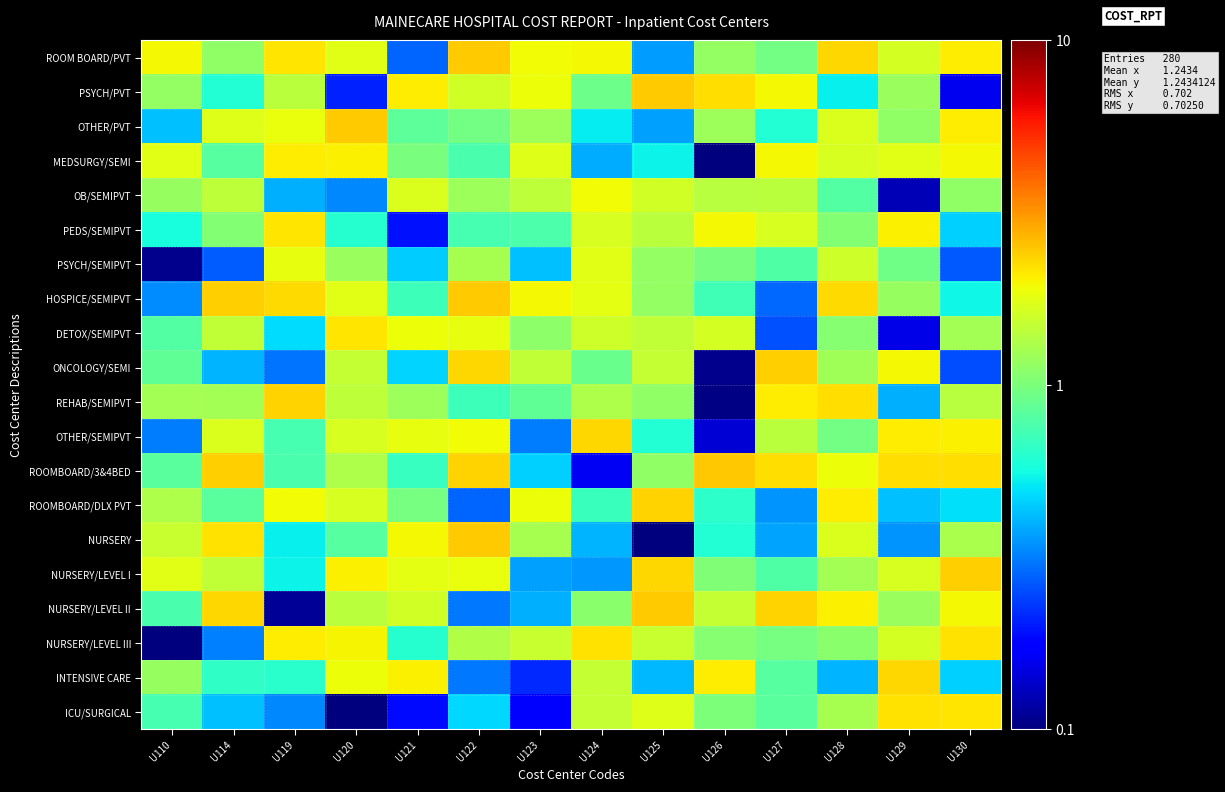

Count the number of categories in the chart.

14